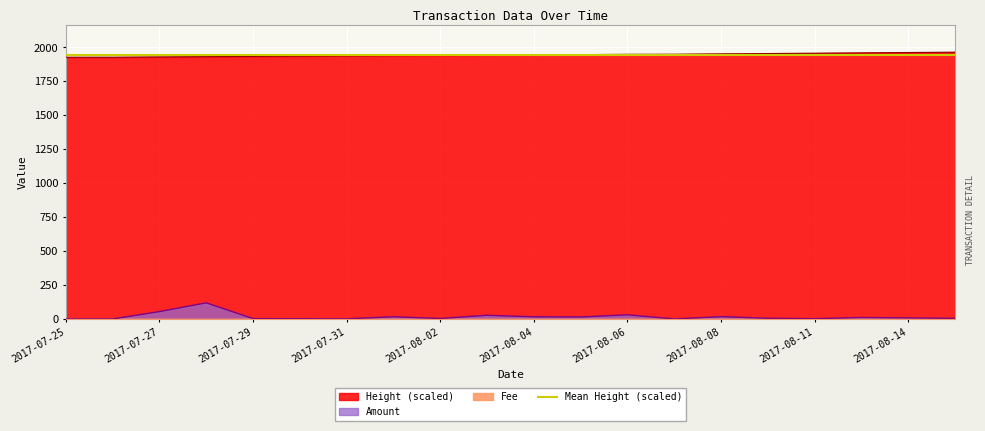

What is the highest value of the Height (scaled) series?

1965.2